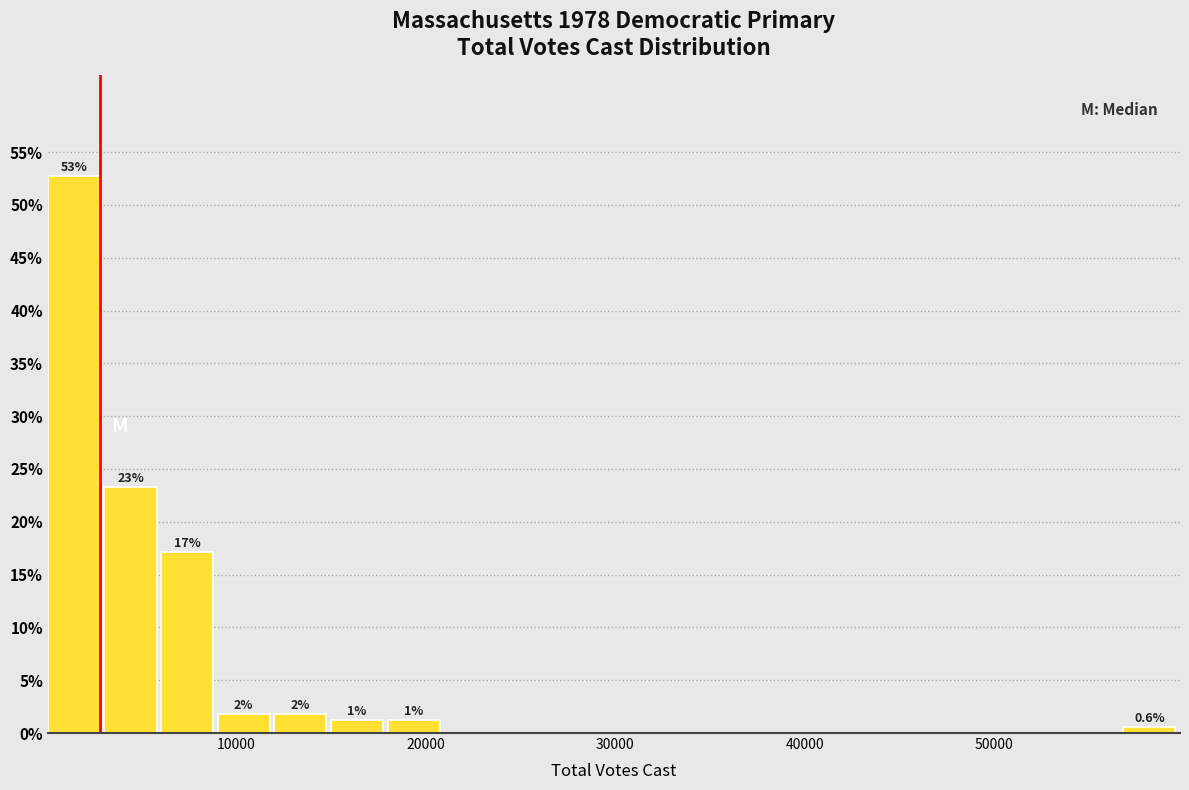

Read against the x-axis, roughly where is the centre of the tallest bar?

1000